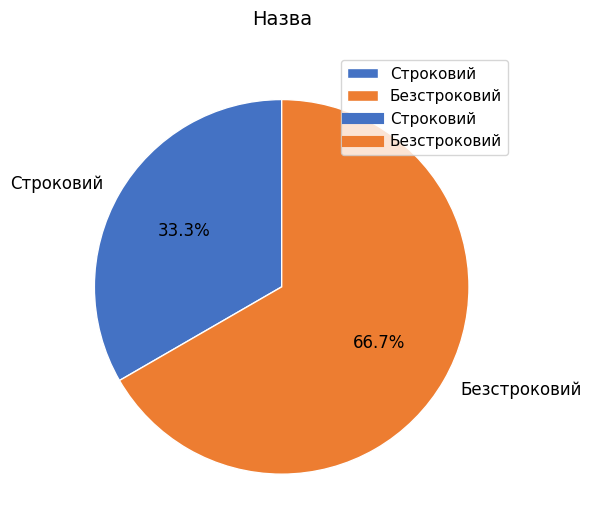

What portion of the pie excludes Безстроковий?

33.3%